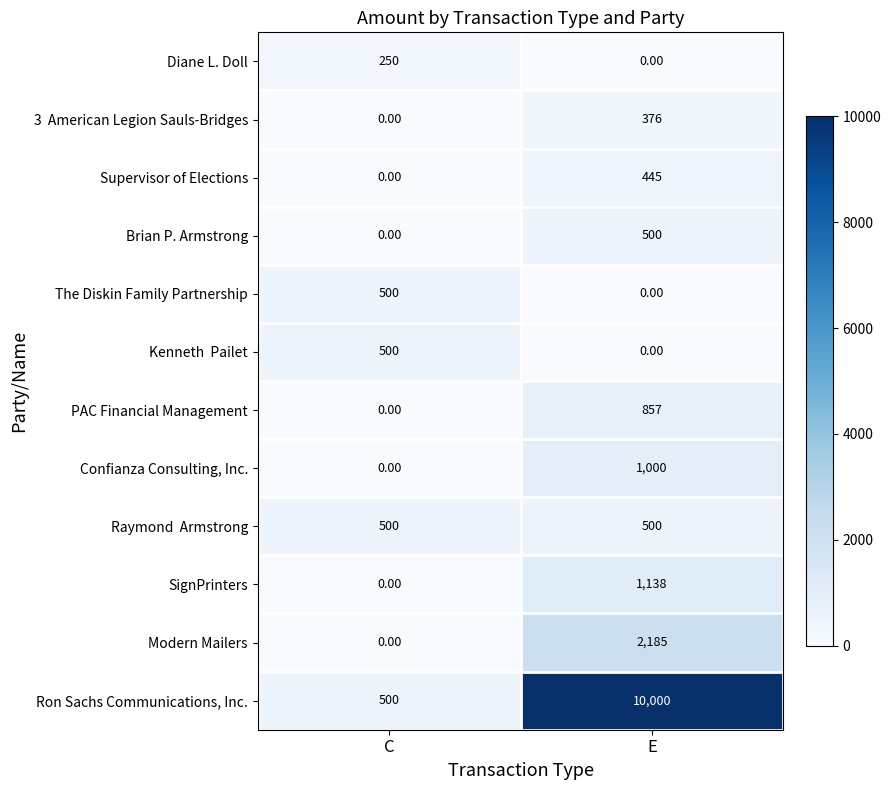

At which category is the sum across all series the highest?

E